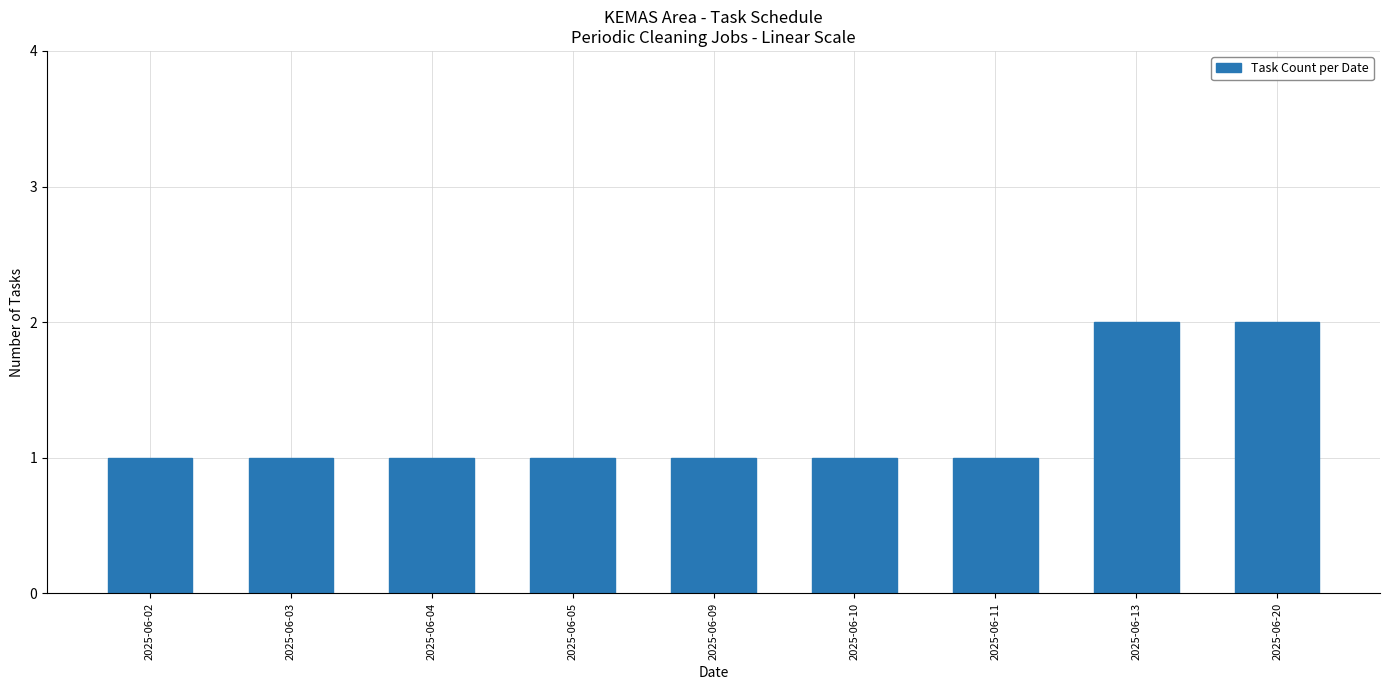

Is it true that the value at 2025-06-09 is 1?

True